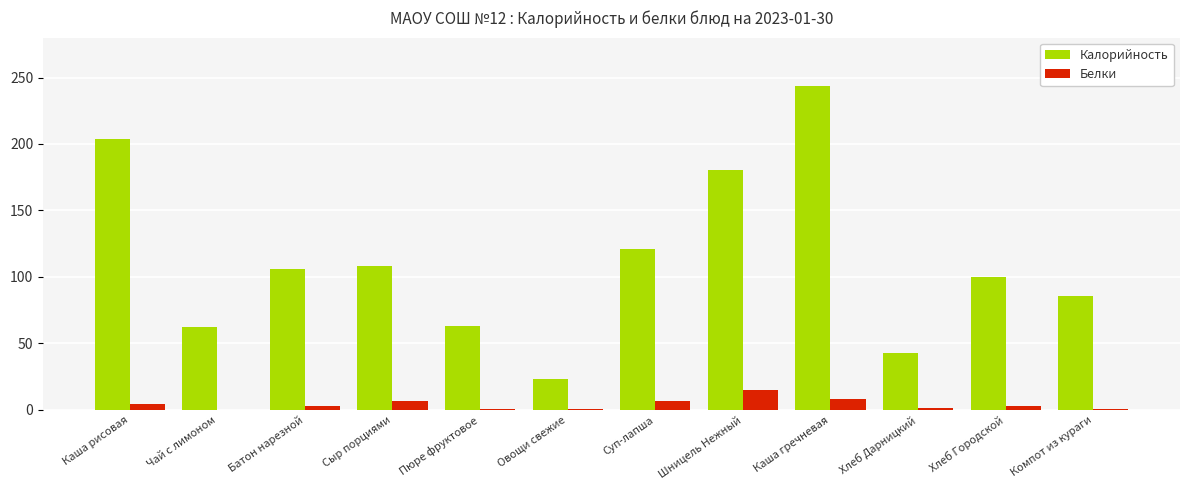

What is the approximate value of Белки at Шницель Нежный?

14.7